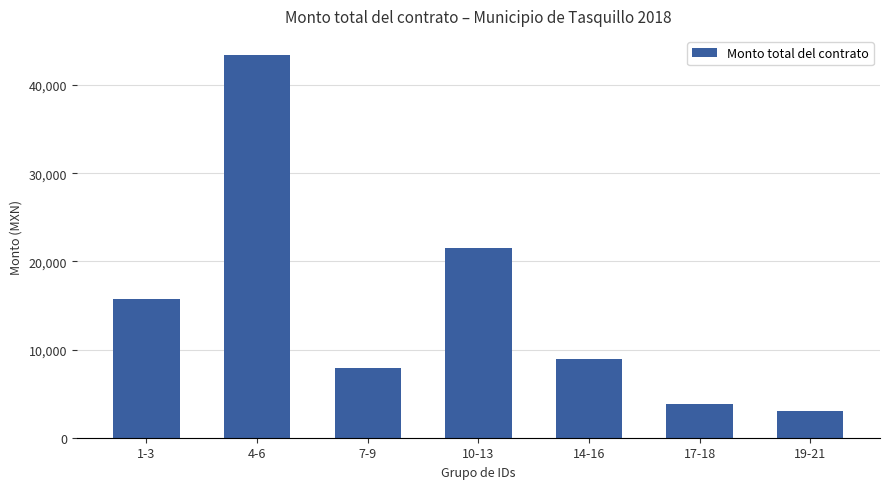

What is the difference between the values at 14-16 and 4-6?

34466.6